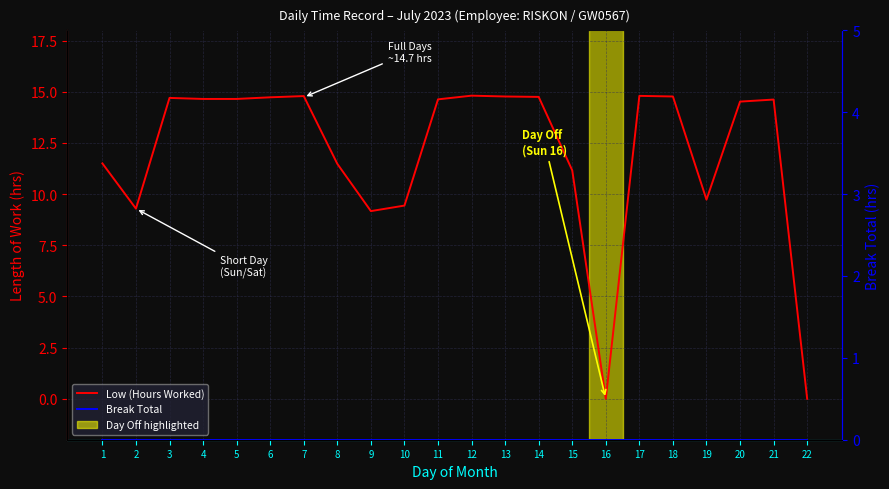

True or false: Break Total and Low (Hours Worked) cross at least once.

False